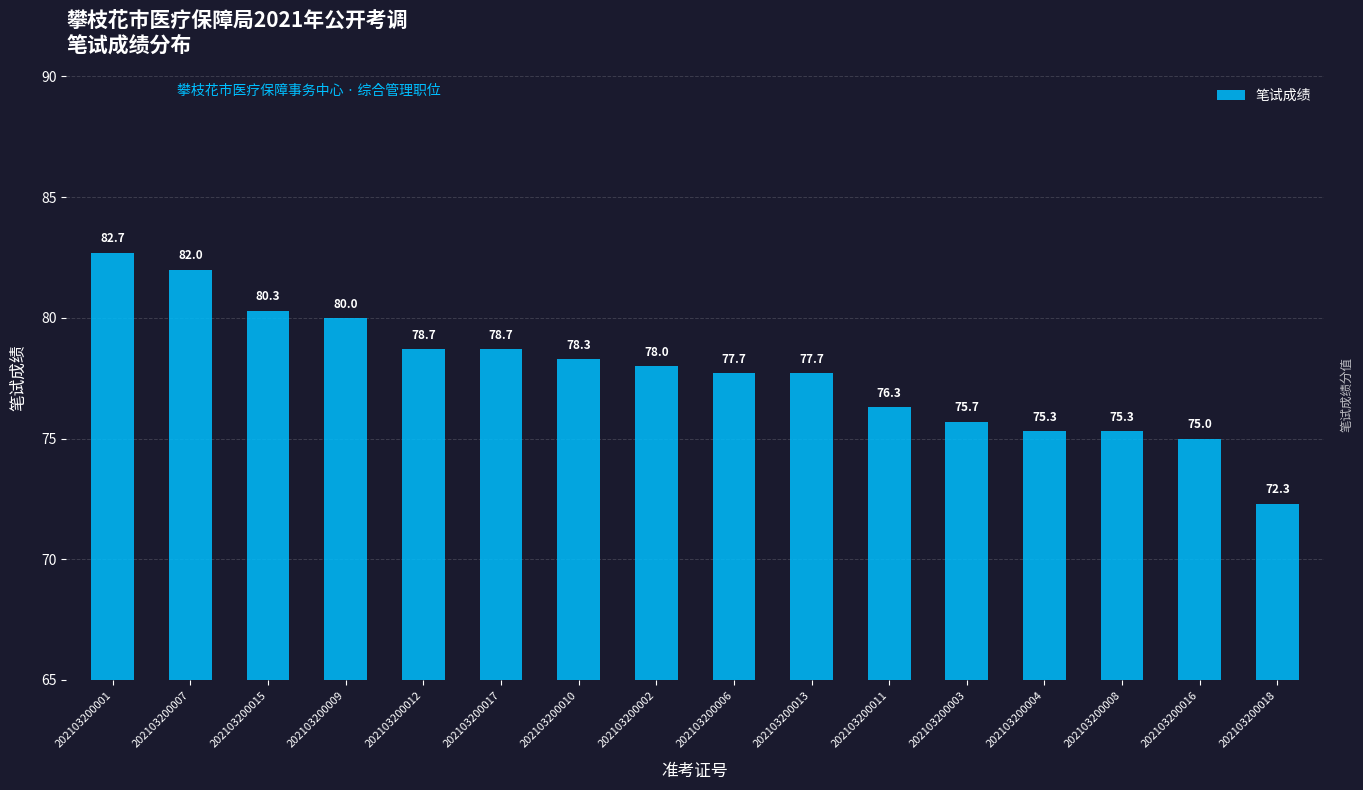

Reading left to right, list all the values displayed in this chart.

82.7	82.0	80.3	80.0	78.7	78.7	78.3	78.0	77.7	77.7	76.3	75.7	75.3	75.3	75.0	72.3